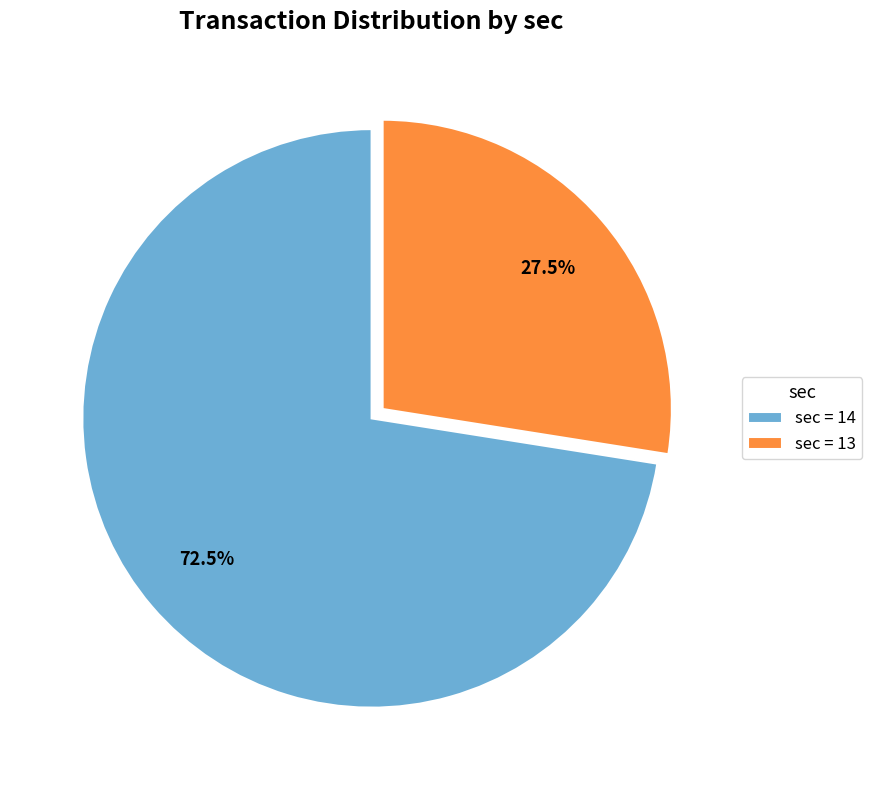

What percentage do sec = 14 and sec = 13 together represent?

100.0%